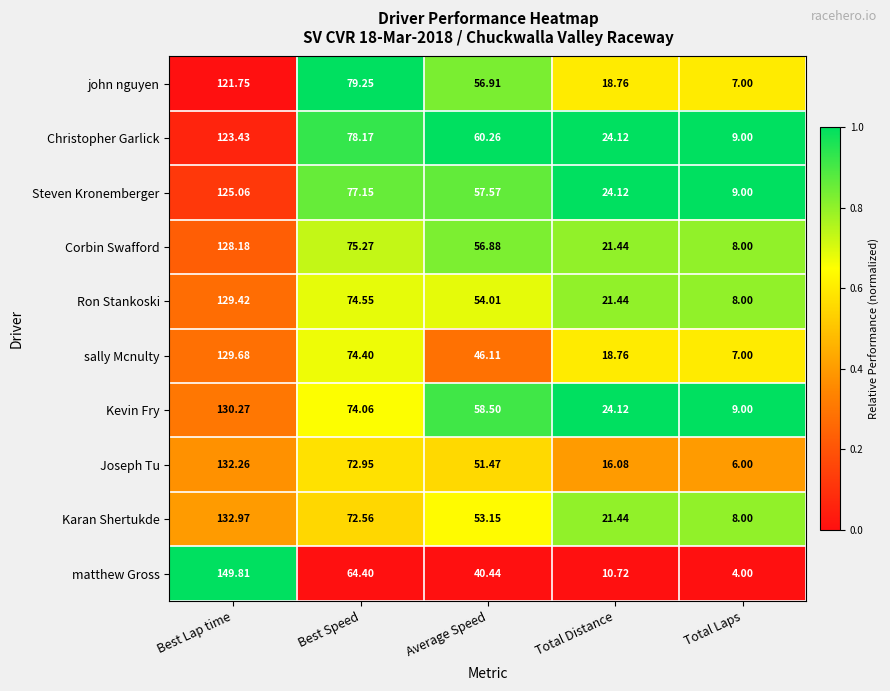

At Best Speed, list the series in order from smallest to largest.

matthew Gross, Karan Shertukde, Joseph Tu, Kevin Fry, sally Mcnulty, Ron Stankoski, Corbin Swafford, Steven Kronemberger, Christopher Garlick, john nguyen